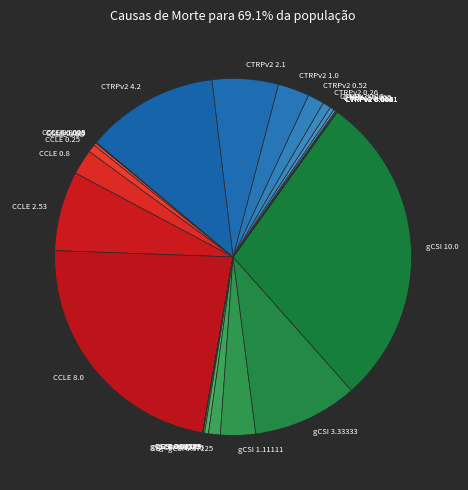

Approximately how many times larger is the value at gCSI 10.0 compared to CTRPv2 1.0?

10.0